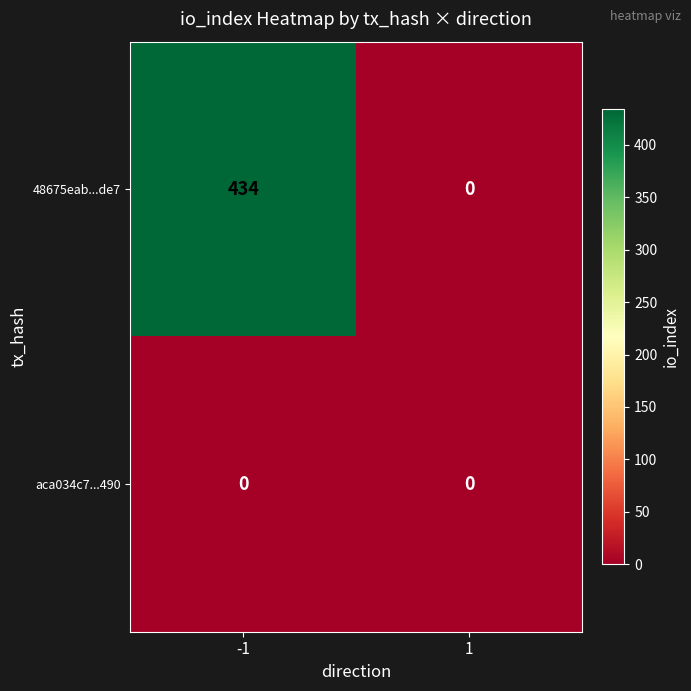

What is the maximum value shown in the chart?

434